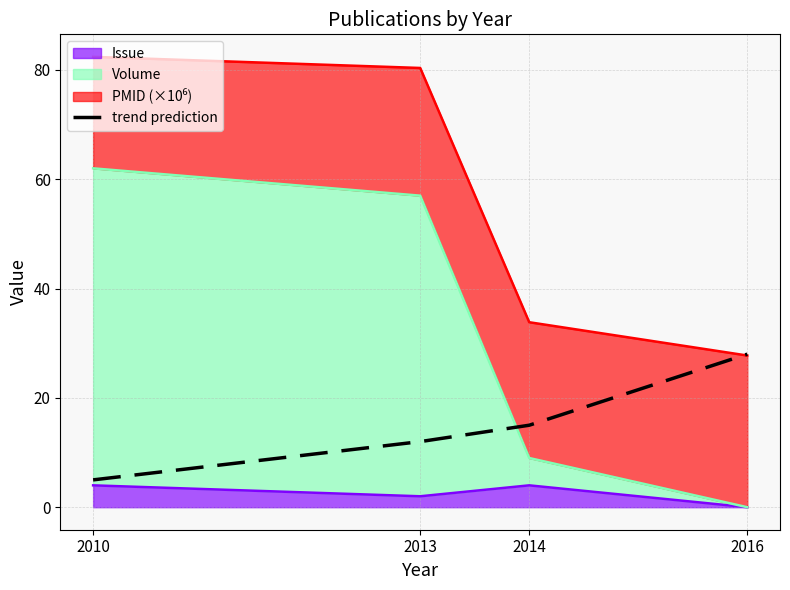

What is the sum of the values at 2010 and 2014?

20